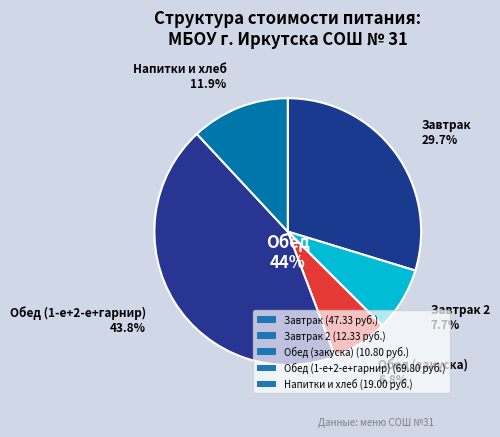

Is it true that Картофельное пюре is 1% of the pie?

False